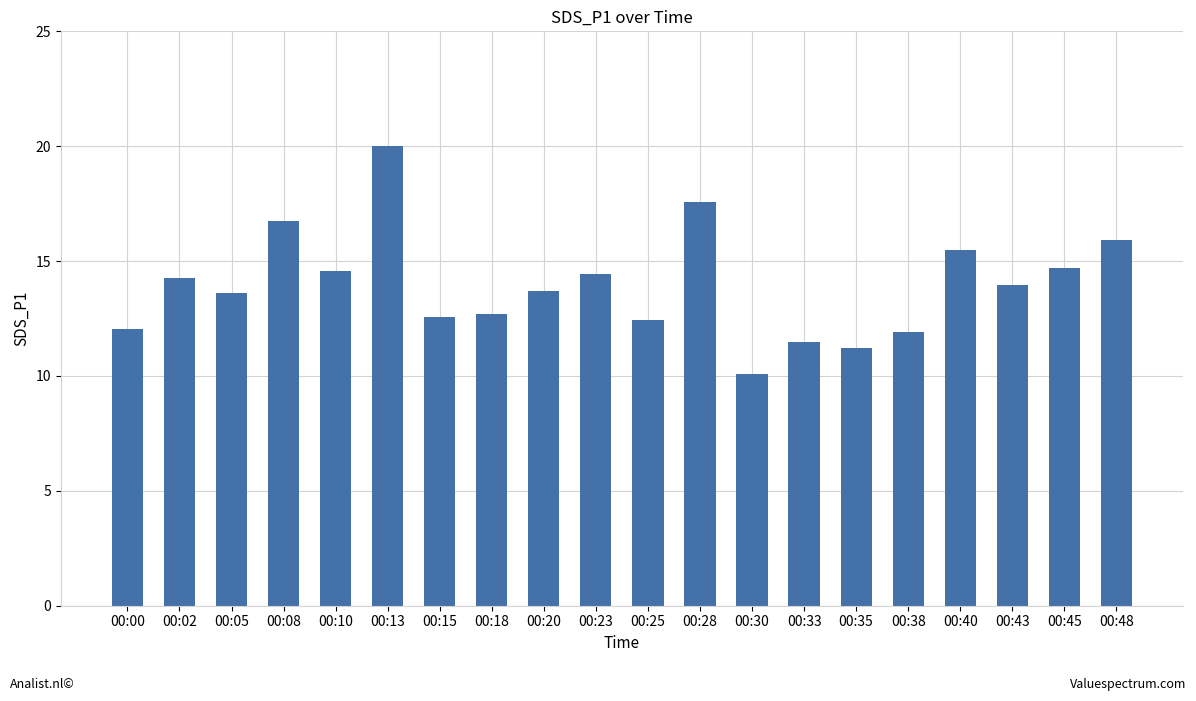

Count the number of categories in the chart.

20